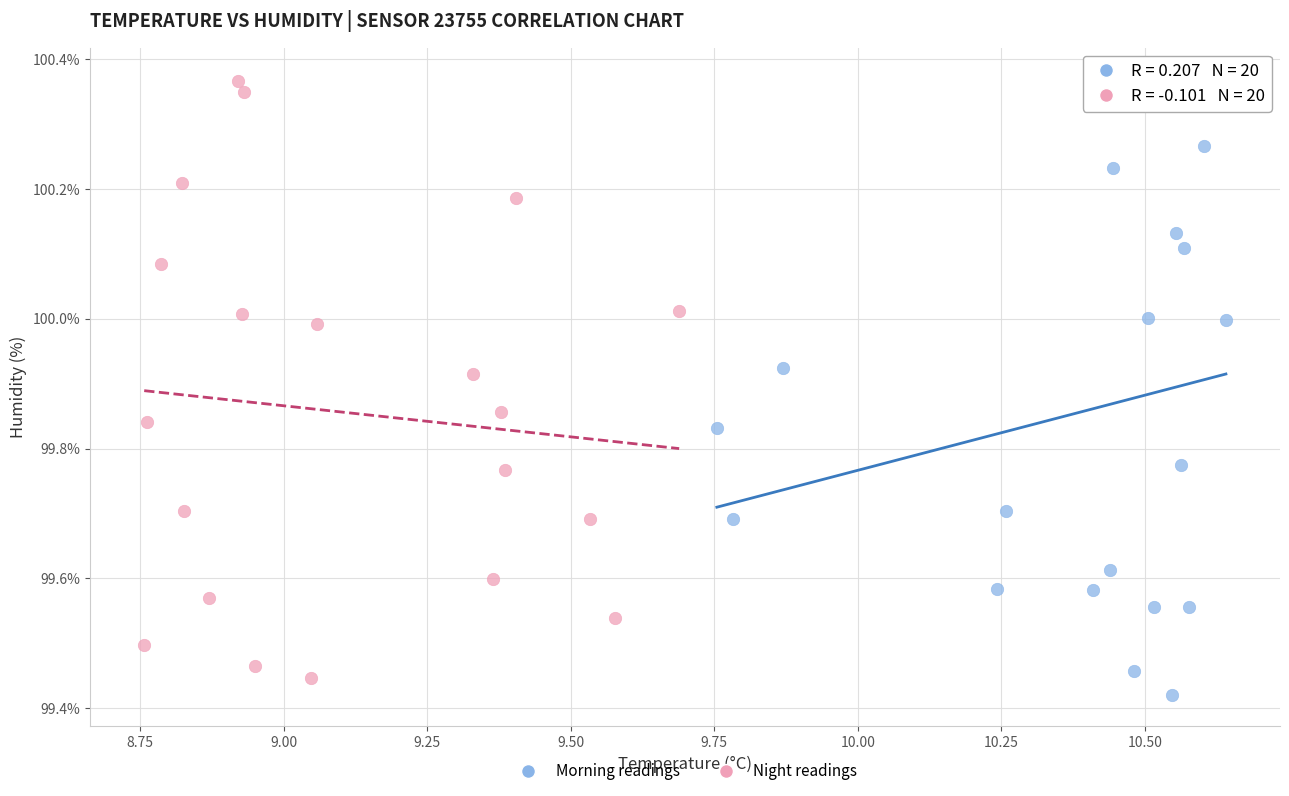

Which series has the largest Y range (max minus min)?

Morning readings